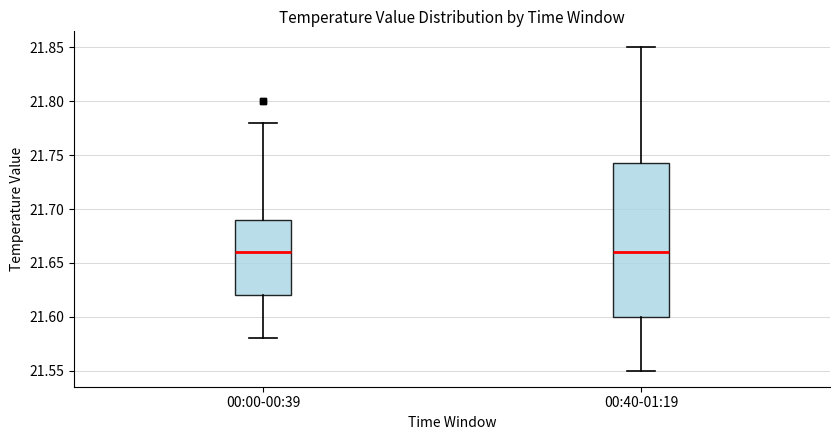

Comparing the boxes themselves (not the whiskers), which one is the tallest?

00:40-01:19